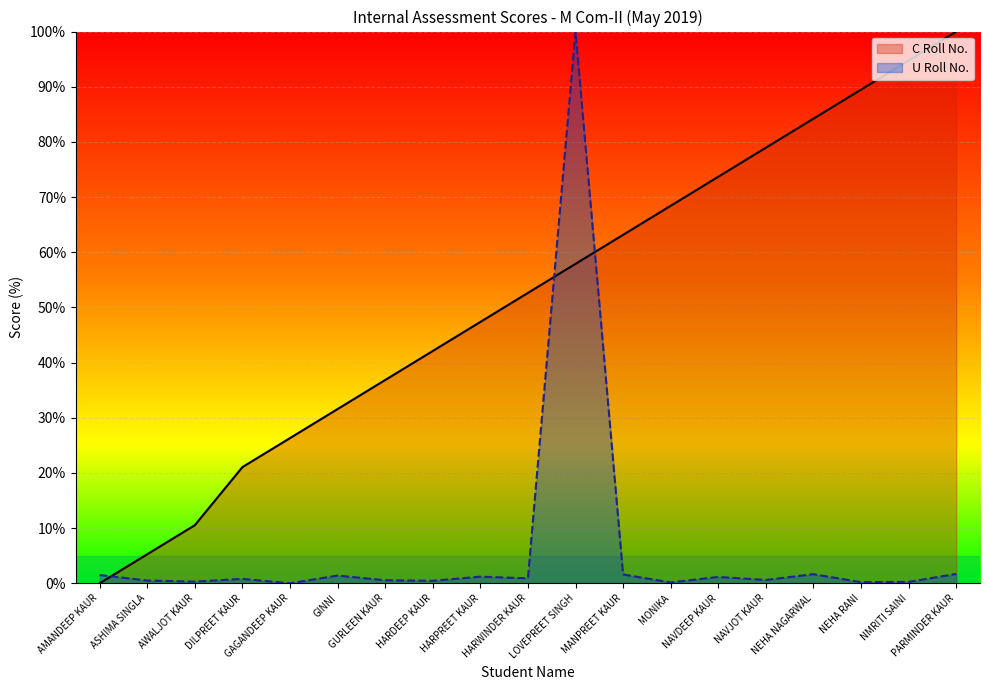

How many categories are shown in the chart?

19